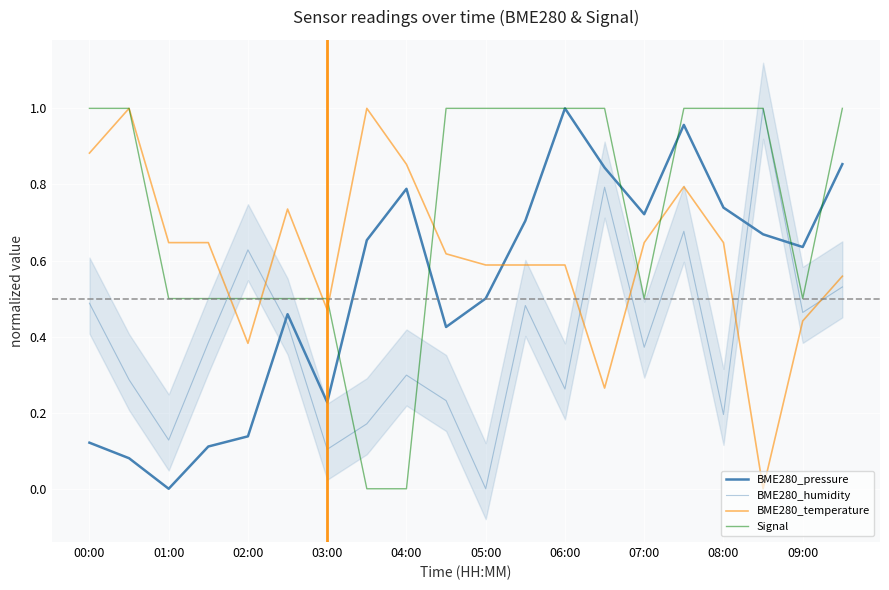

Rank the categories by BME280_temperature value from lowest to highest.

17, 13, 04:00, 18, 06:00, 19, 10, 11, 12, 09:00, 02:00, 03:00, 14, 16, 05:00, 15, 08:00, 00:00, 01:00, 07:00